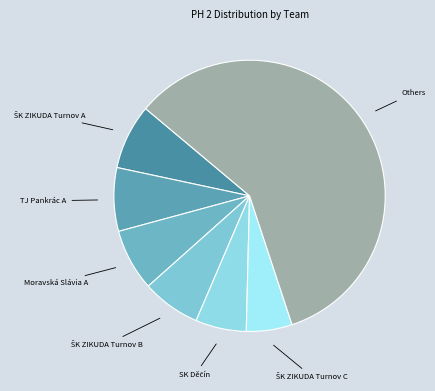

Is there a majority slice in this chart?

Yes